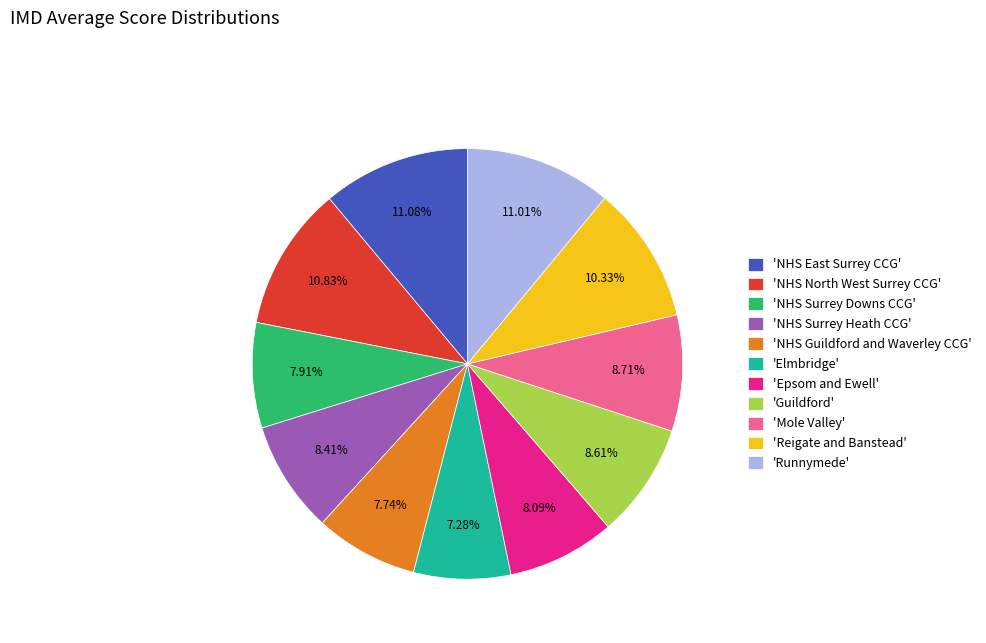

Count the number of slices in the pie.

11